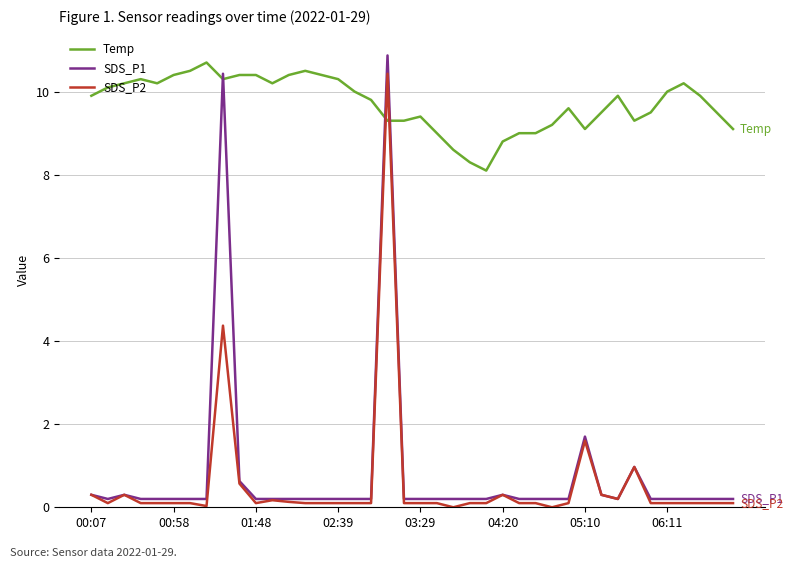

True or false: SDS_P1 and Temp intersect in this chart.

True